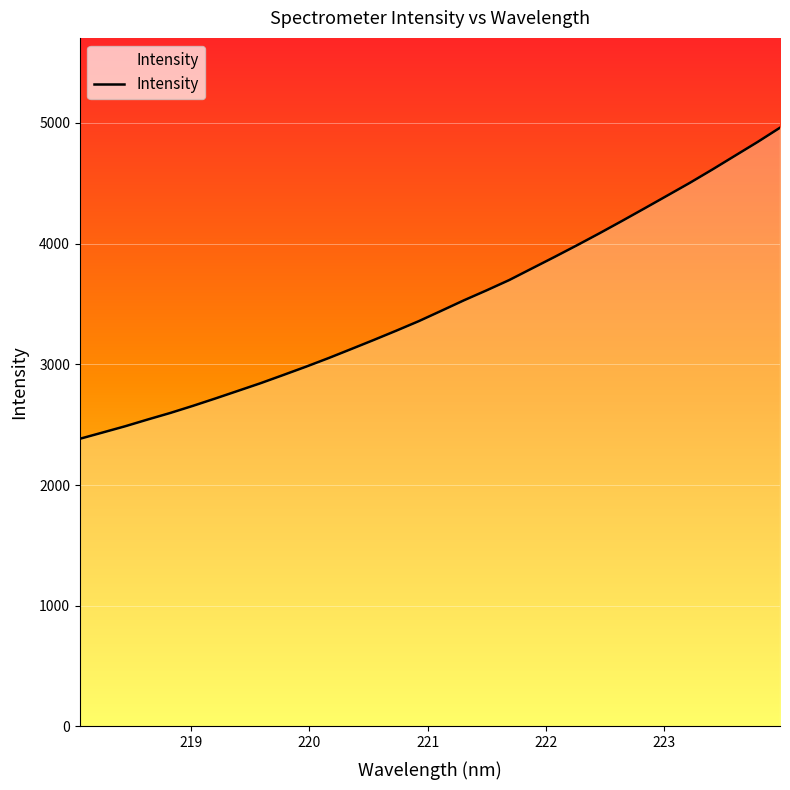

What is the greatest value displayed?

4960.7